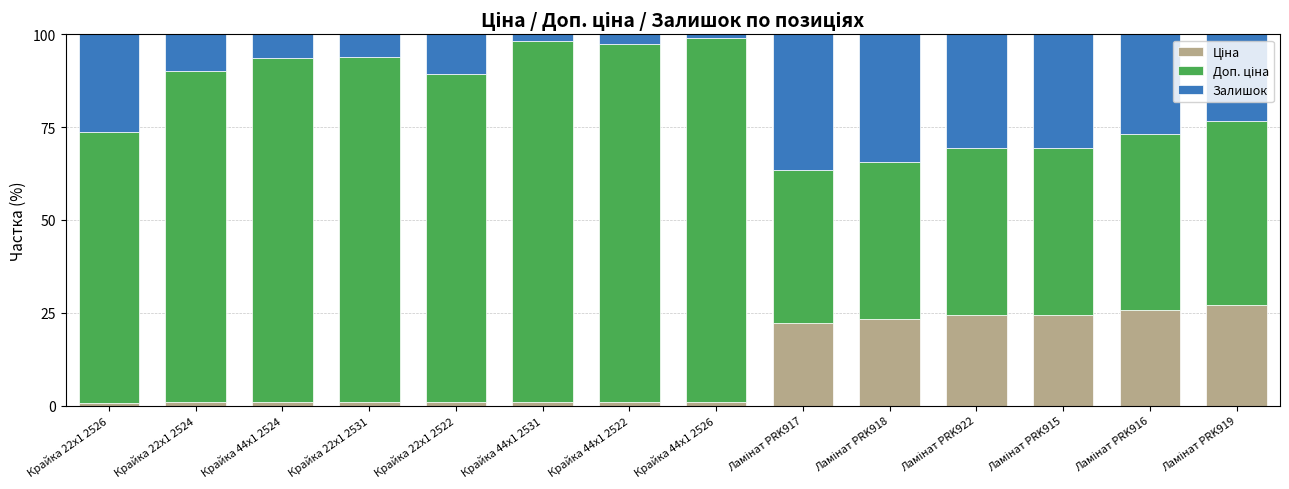

Is it true that Доп. ціна equals 41.0 at Ламінат PRK917?

True